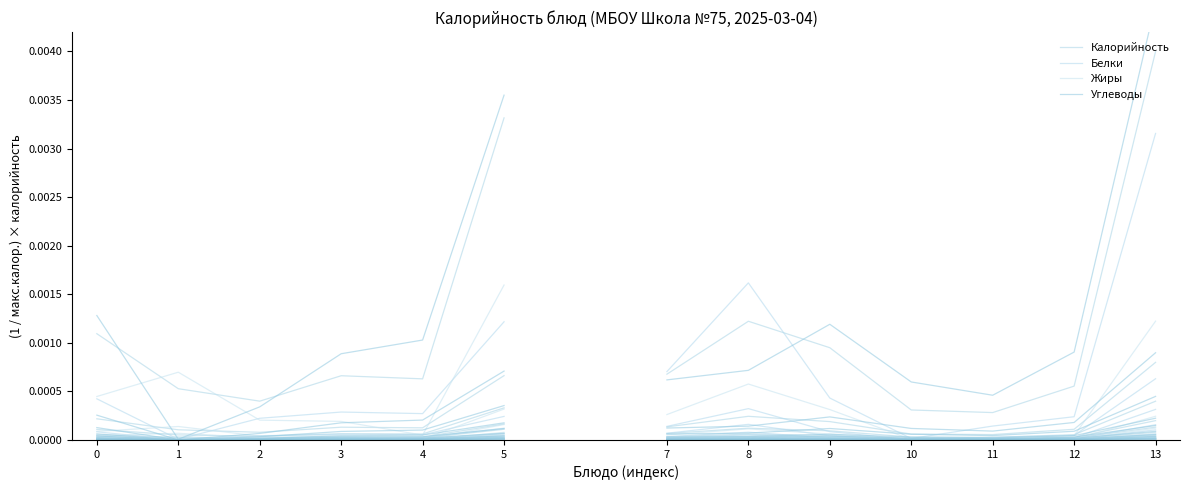

List the series in order of their peak value, highest first.

Углеводы, Калорийность, Жиры, Белки